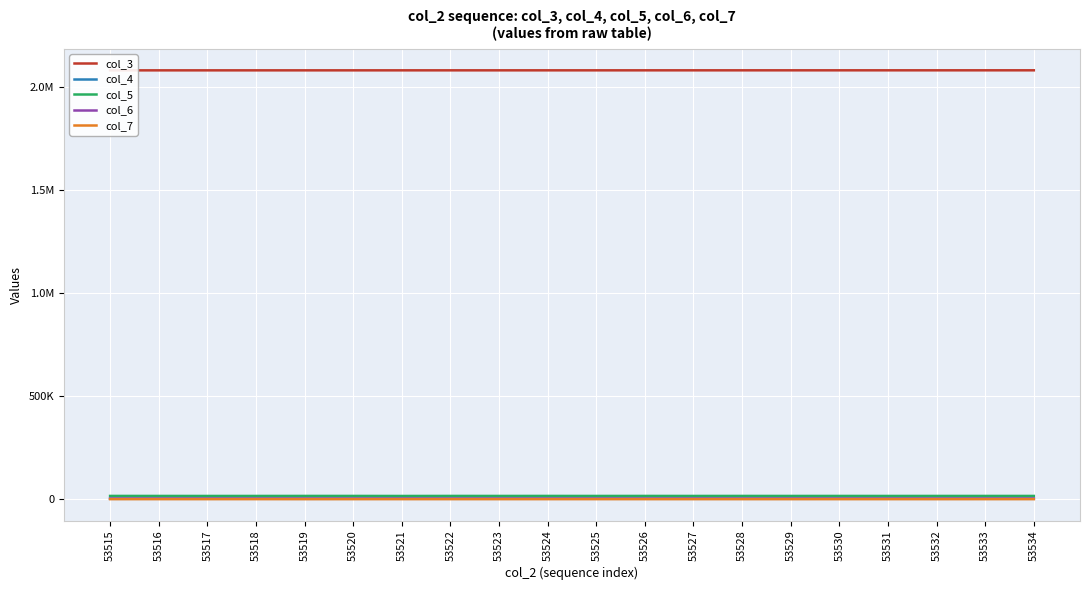

What is the difference between the maximum and minimum values in the col_7 series?

19